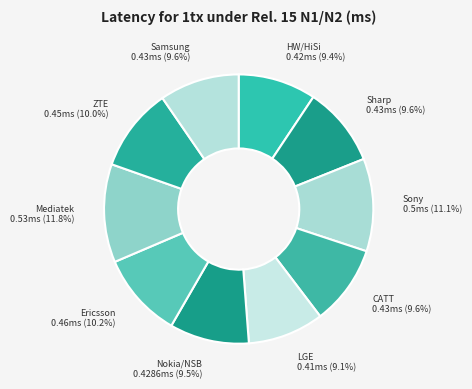

Is there any slice that represents more than half of the pie?

No